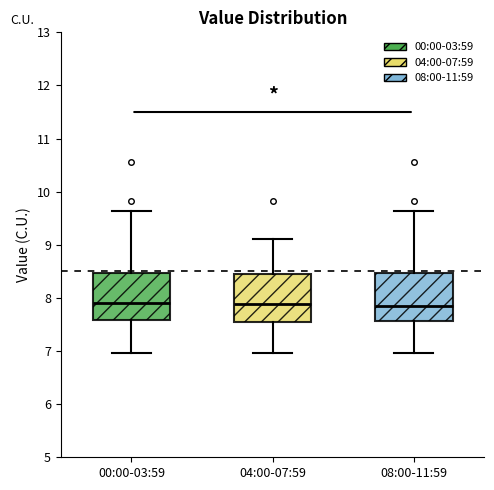

Reading left to right, read every box against the y-axis: the position of its median line, the range the box covers, and the ends of its whiskers. The values are not printed on the chart, so give them approximately, as read against the axis.

00:00-03:59: median 7.9, box 7.6 to 8.5, whiskers 7.0 to 9.6
04:00-07:59: median 7.9, box 7.6 to 8.5, whiskers 7.0 to 9.1
08:00-11:59: median 7.9, box 7.6 to 8.5, whiskers 7.0 to 9.6